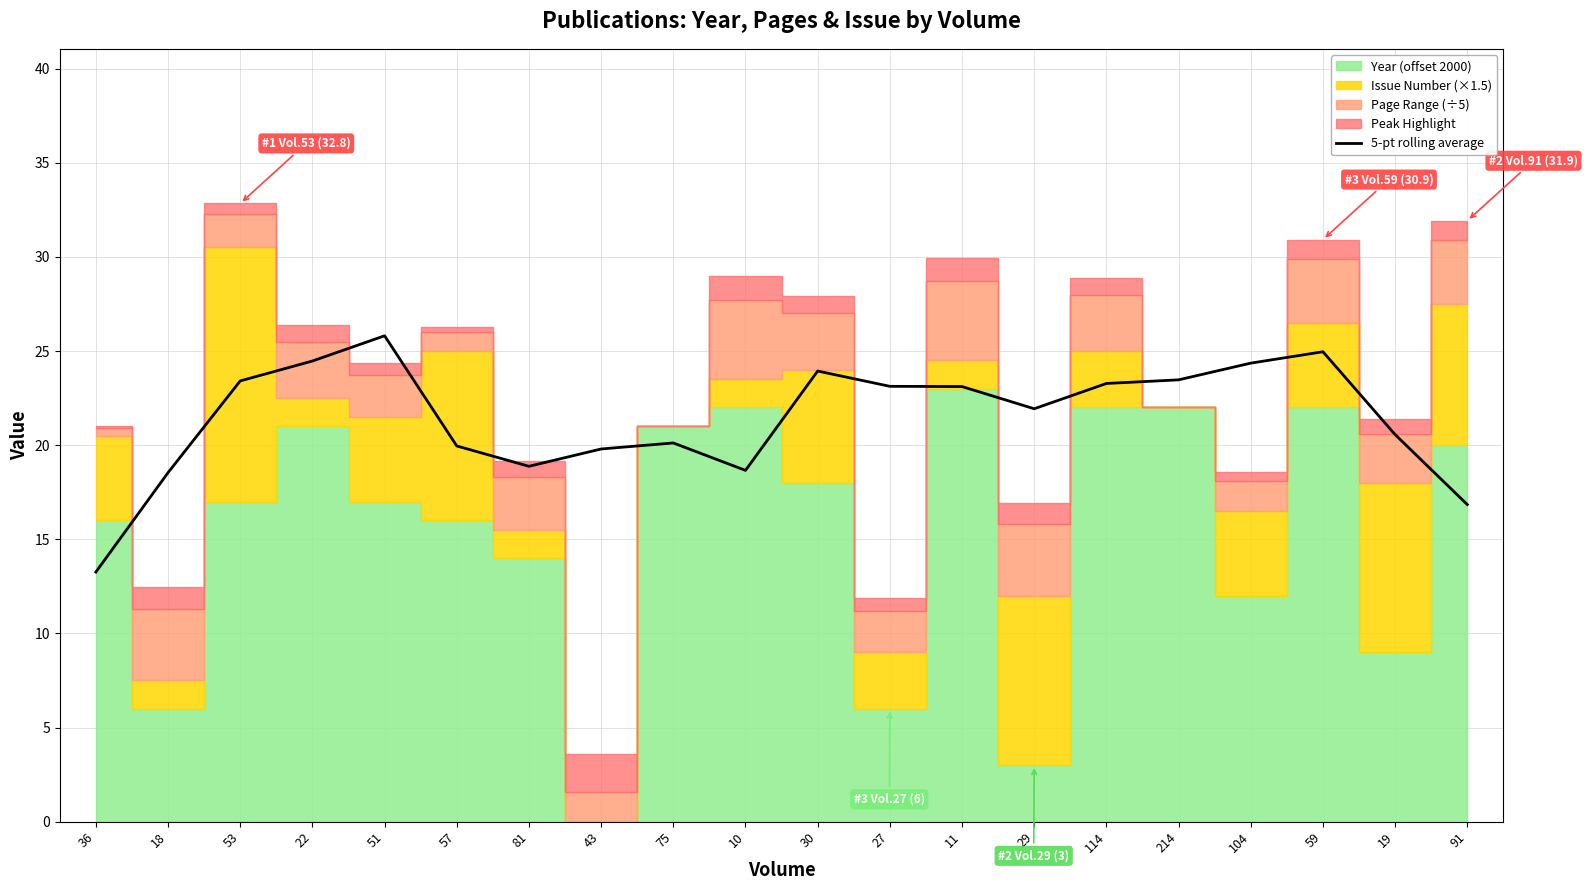

How many data points are above 23?

10